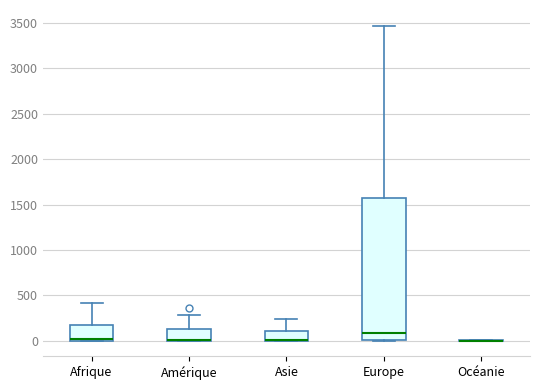

Reading left to right, transcribe this box plot: for each box, give where its median line is, the range the box spans, and where its two whiskers end, as read against the y-axis. The values are not printed on the chart, so give them approximately, as read against the axis.

Afrique: median 0 (drawn on the box's lower edge), box 0 to 150, whiskers 0 to 400
Amérique: median 0 (drawn on the box's lower edge), box 0 to 150, whiskers 0 to 300
Asie: median 0 (drawn on the box's lower edge), box 0 to 100, whiskers 0 to 250
Europe: median 100, box 0 to 1600, whiskers 0 to 3450
Océanie: box collapsed to a line at 0, whiskers 0 to 0